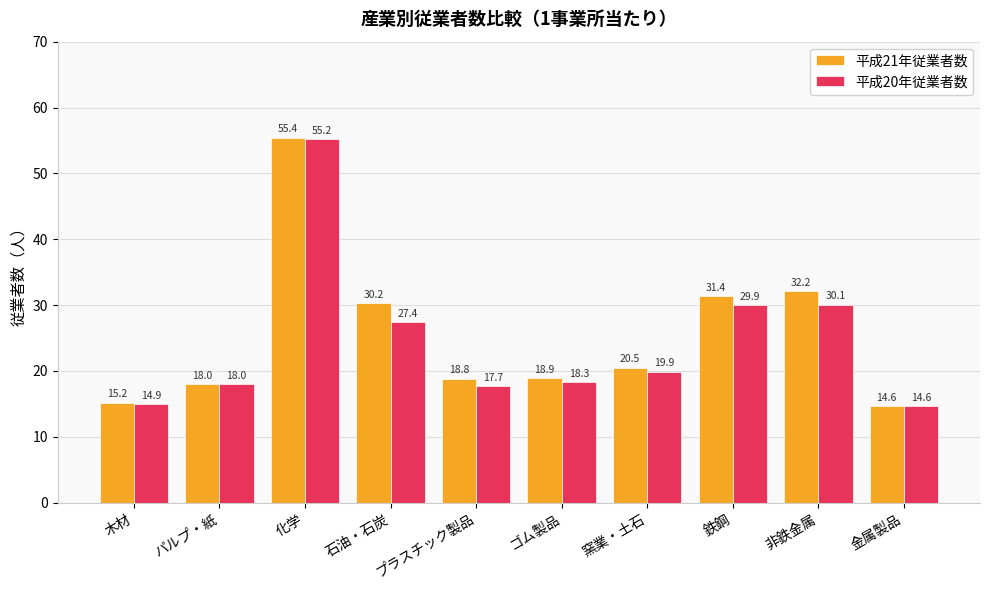

What is the label of the 1st bar from the right?

金属製品